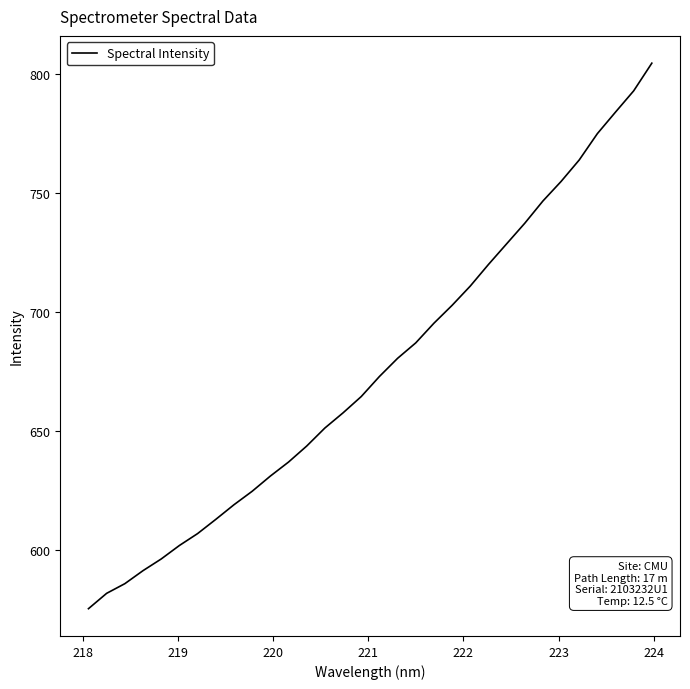

What is the smallest value displayed?

575.2